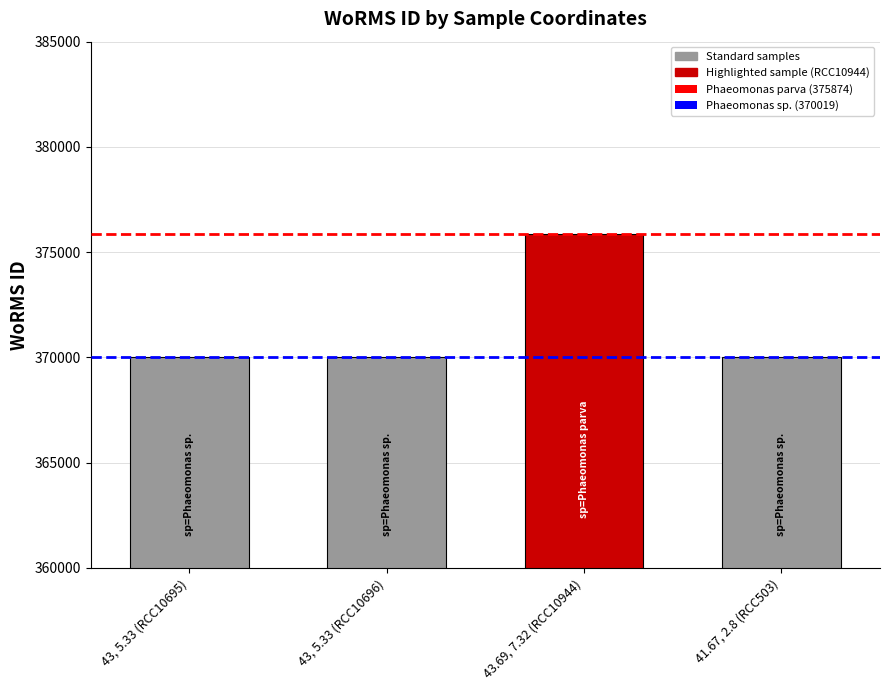

Reading left to right, list all the values displayed in this chart.

43, 5.33 (RCC10695)=370019	43, 5.33 (RCC10696)=370019	43.69, 7.32 (RCC10944)=375874	41.67, 2.8 (RCC503)=370019